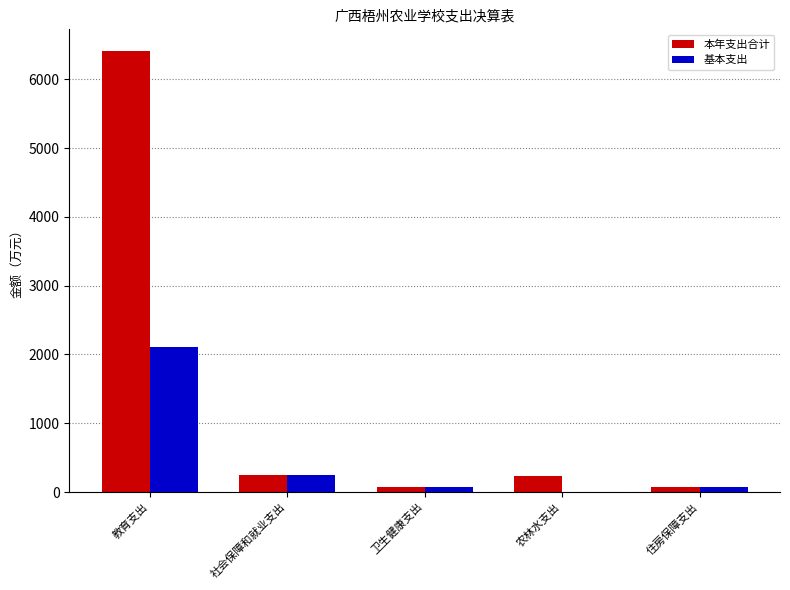

Read the 本年支出合计 value at 教育支出.

6407.4